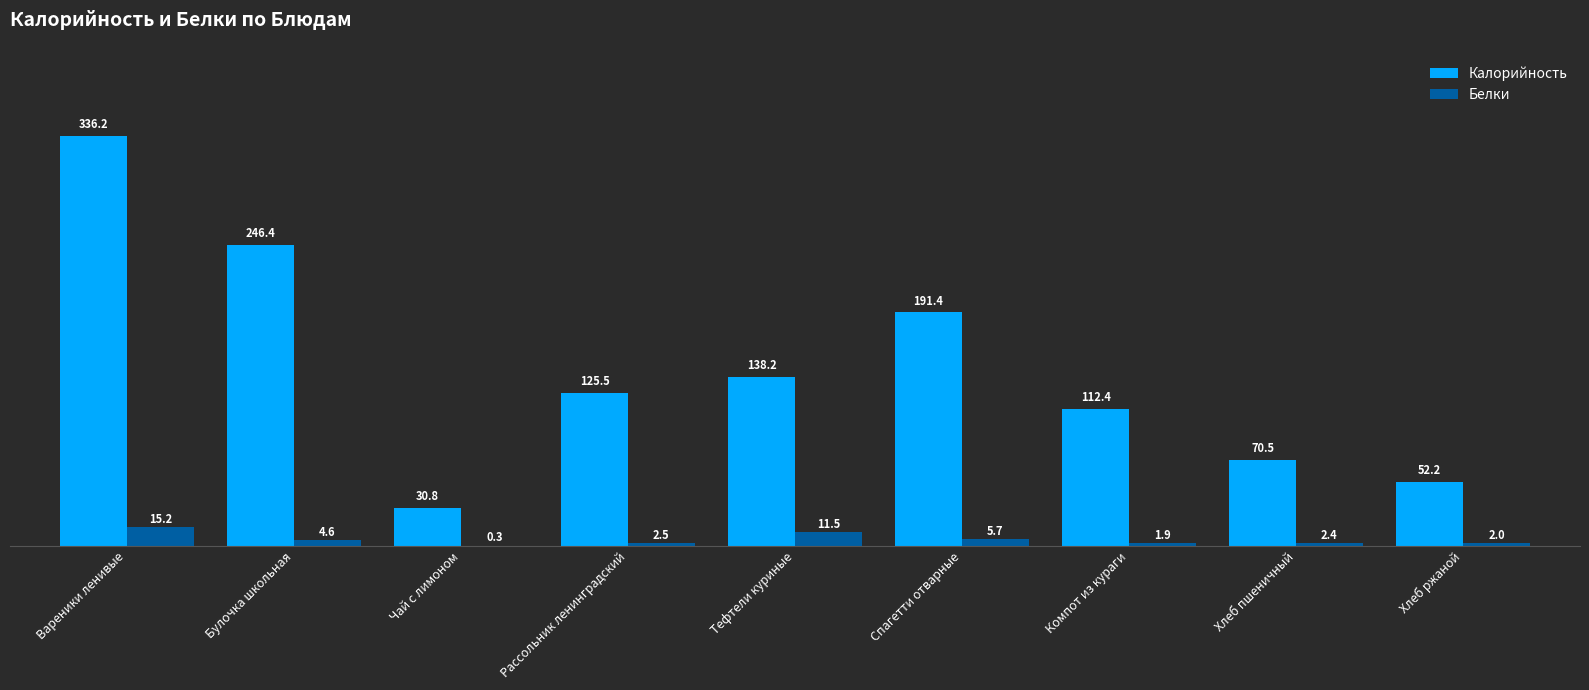

How many series are shown in this chart?

2